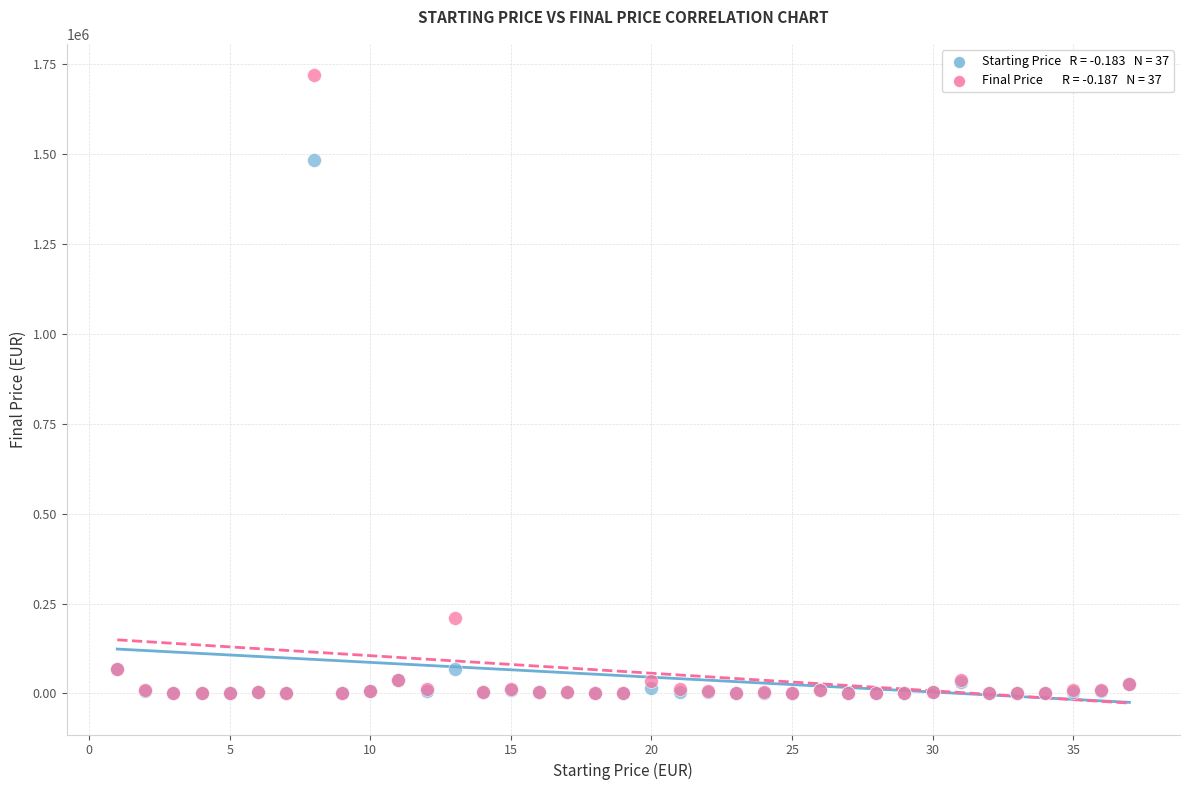

Across all series, what Y value is closest to 860077?

1485000